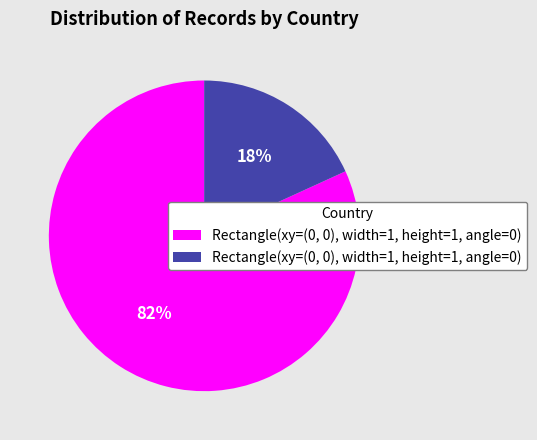

To the nearest percent, what is the difference between the largest and smallest slice percentages?

64%